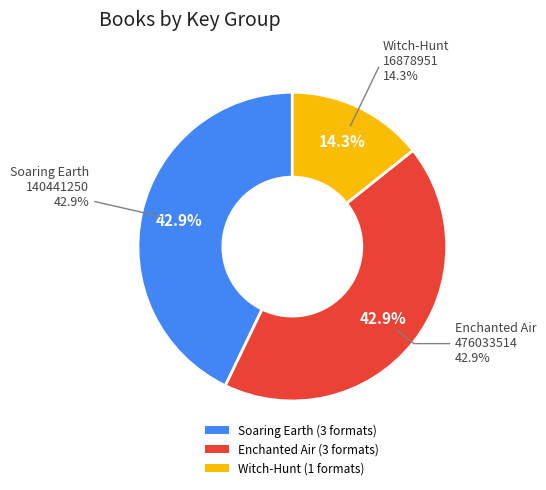

True or false: Soaring Earth (140441250) accounts for 57% of the total.

False